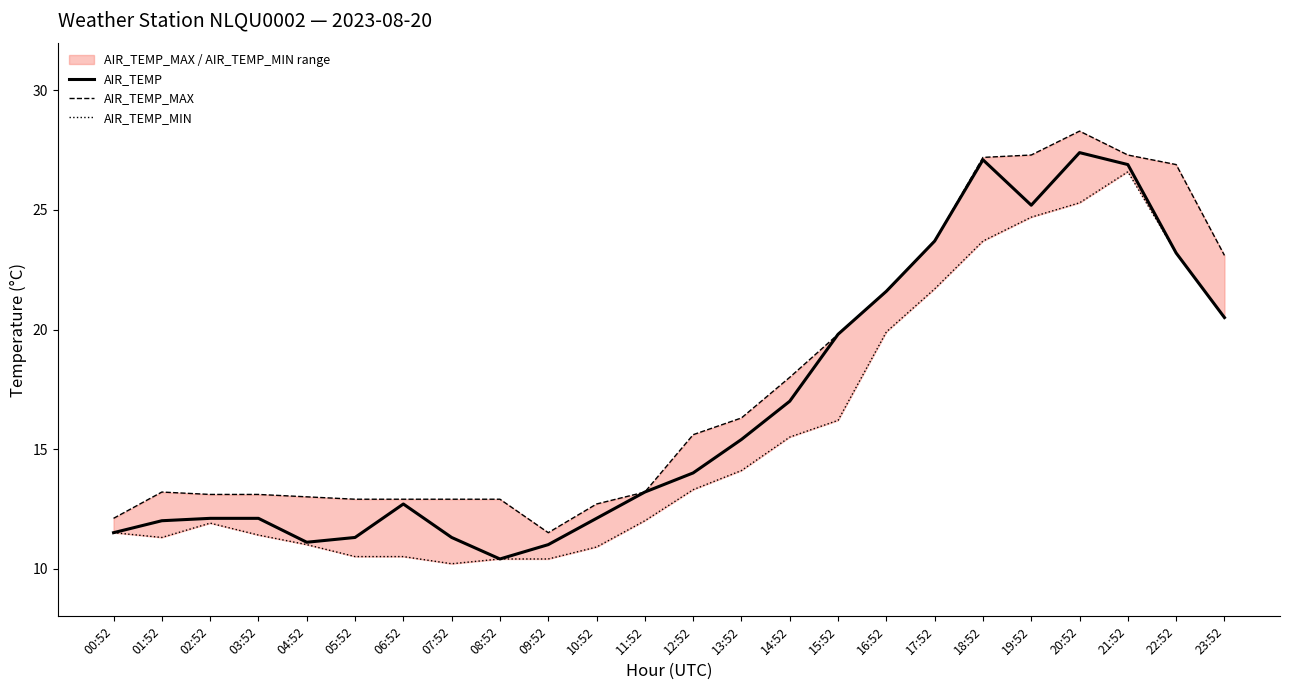

Rank the series at 12:52 from highest to lowest value.

AIR_TEMP_MAX, AIR_TEMP, AIR_TEMP_MIN